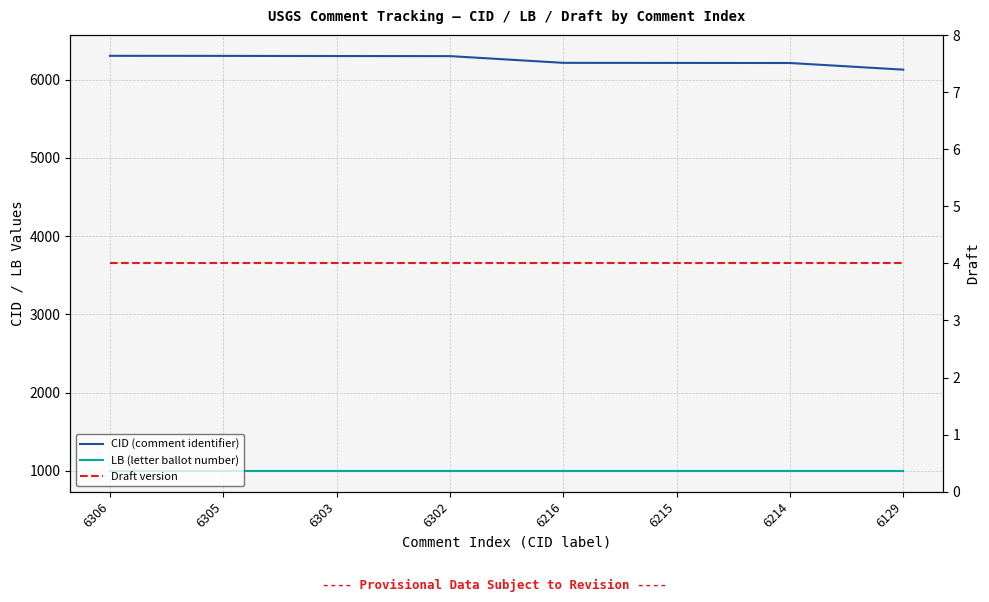

What is the value of the CID (comment identifier) point at the 1st from the left?

6306